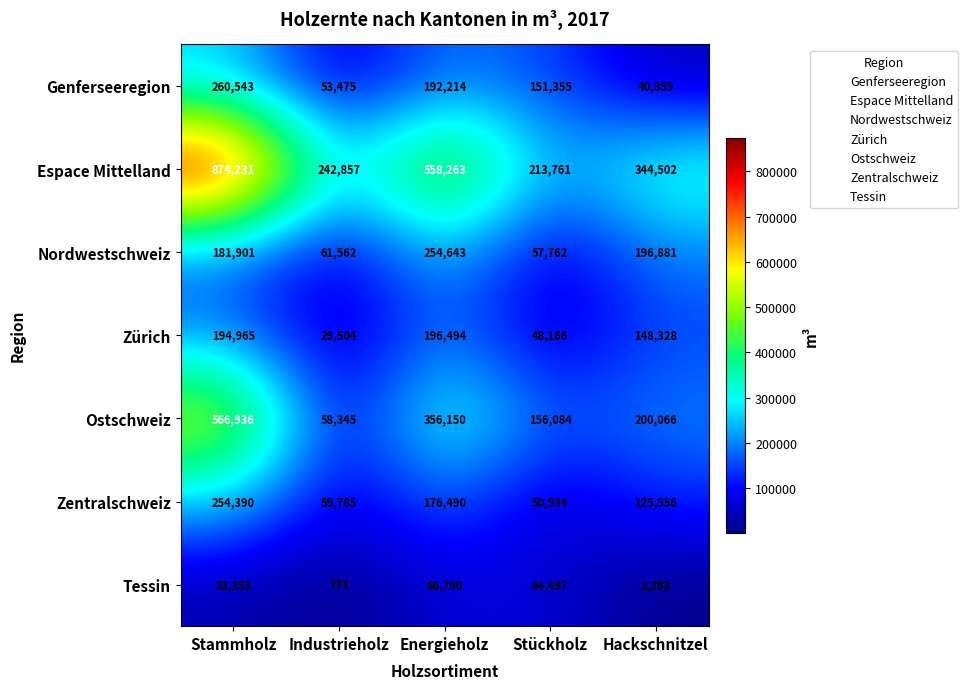

What is the smallest value displayed?

773